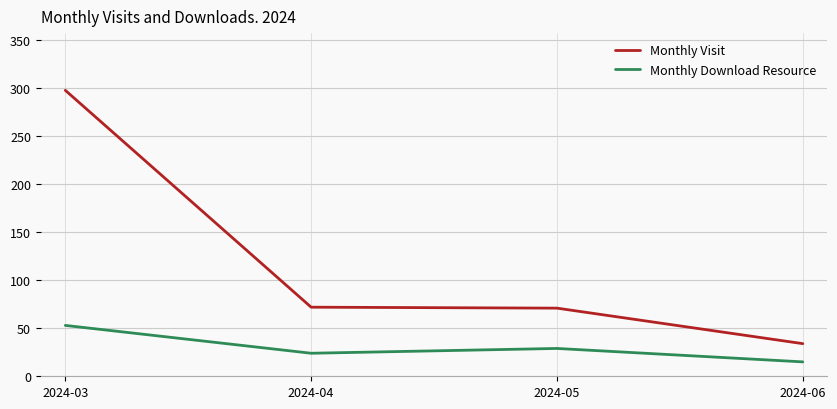

Count the number of data series in this chart.

2